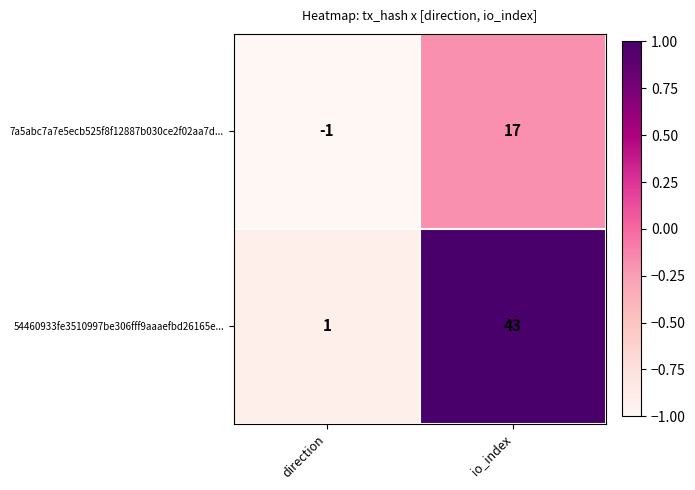

What is the greatest value displayed?

43